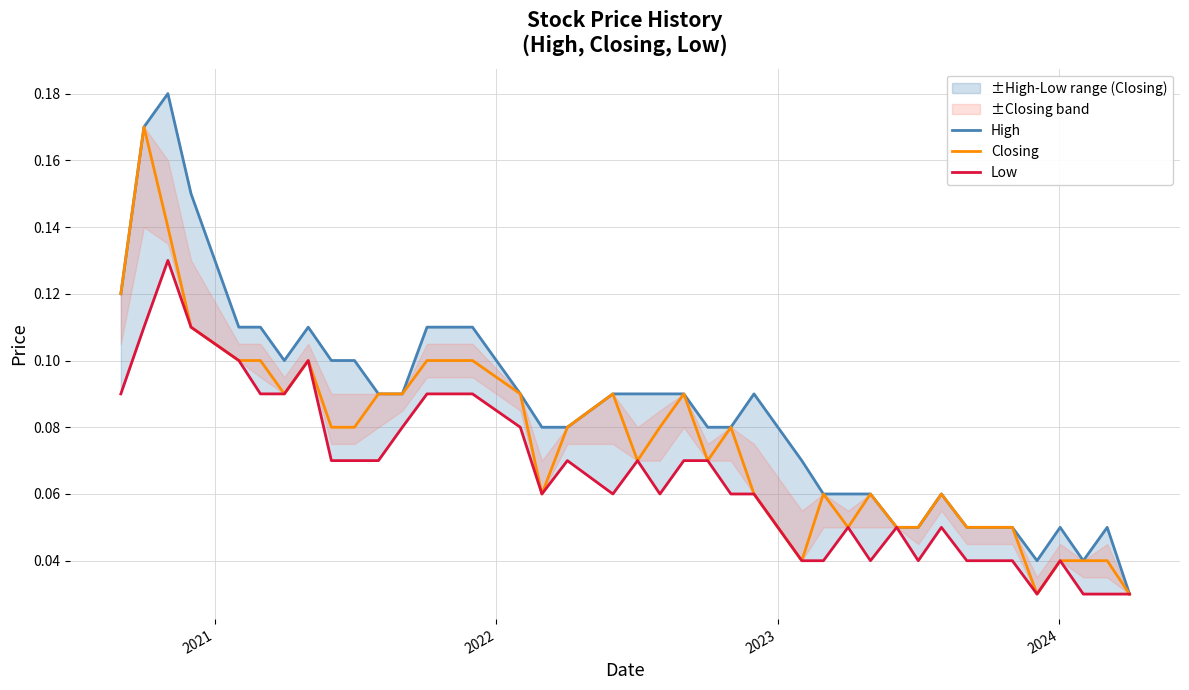

Is it true that Closing equals 0.1 at 19?

False